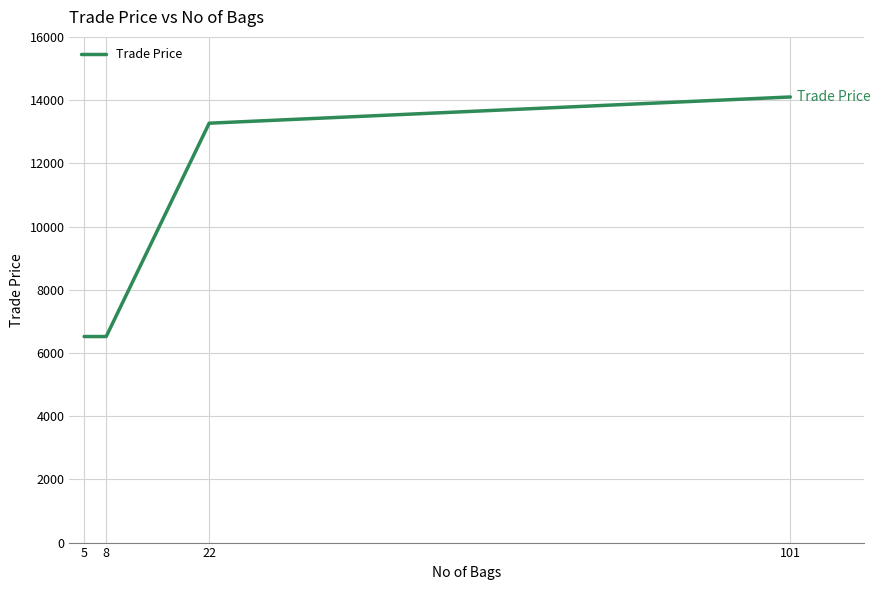

What is the change in value from 8 to 101?

+7580